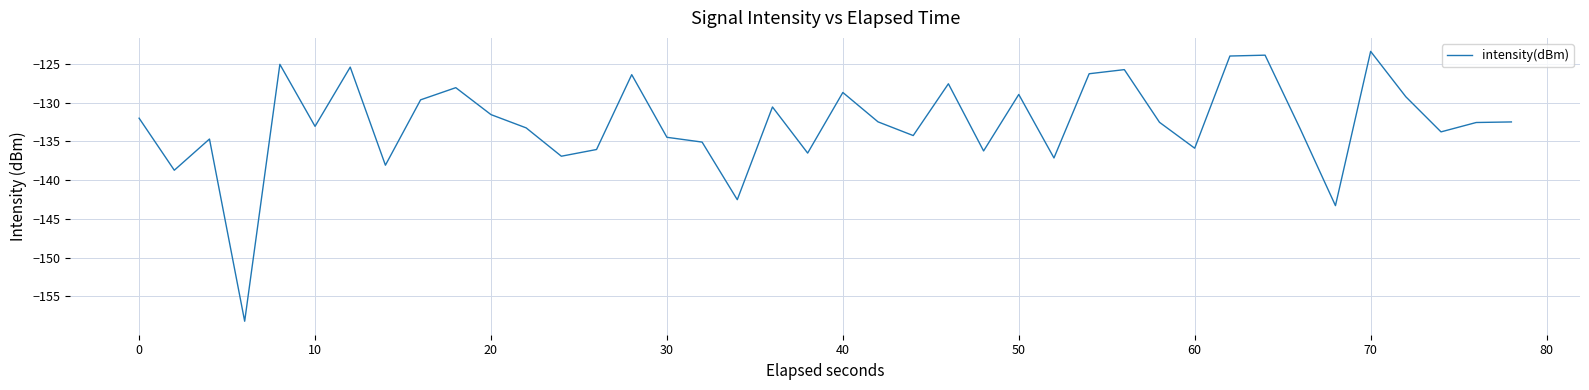

What is the difference between the maximum and minimum values?

34.8